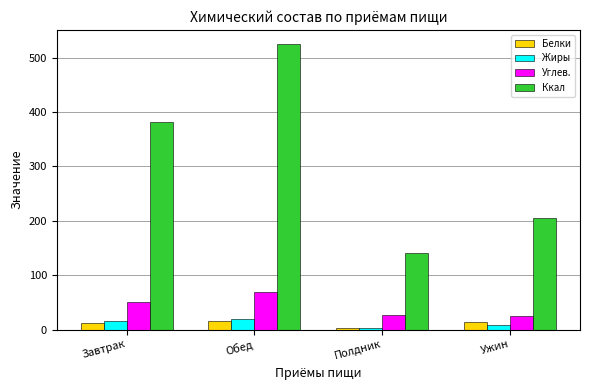

Which series has the widest spread of values?

Ккал